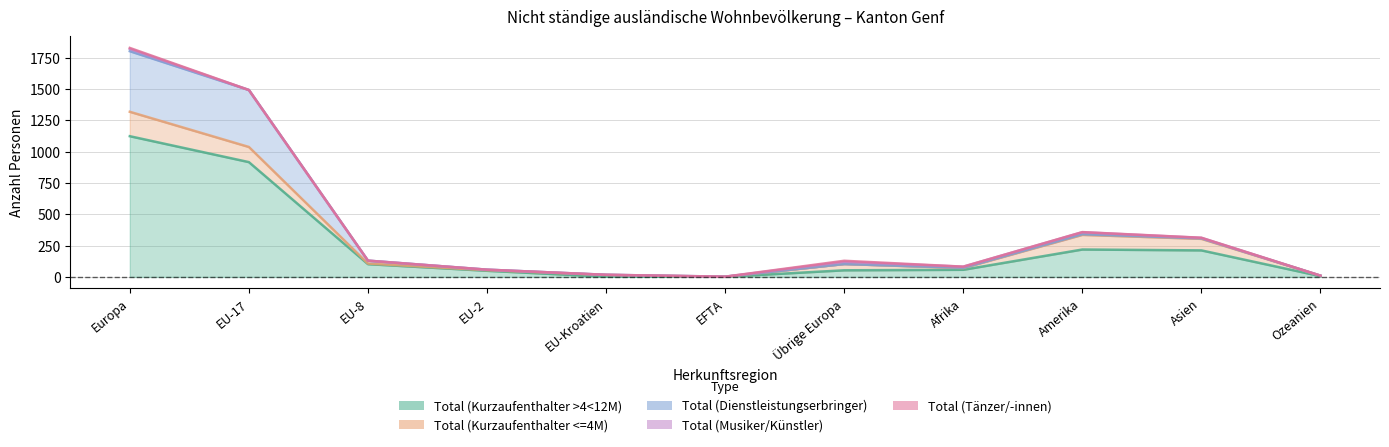

What is the difference between the Total (Kurzaufenthalter <=4M) values at EU-8 and Afrika?

9